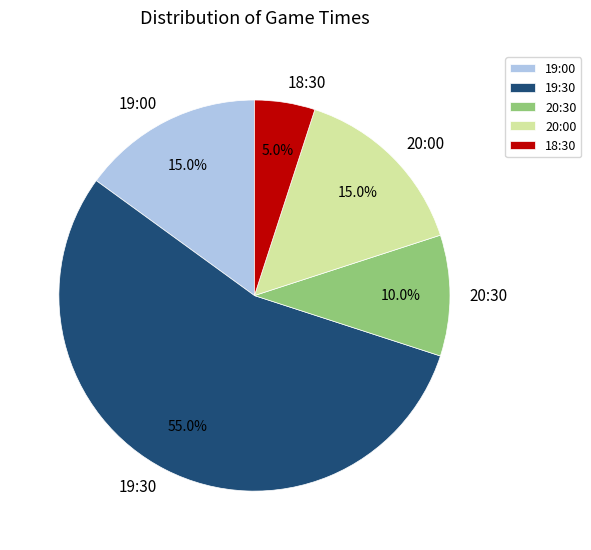

The 20:30 slice represents 1% of the pie. True or false?

False